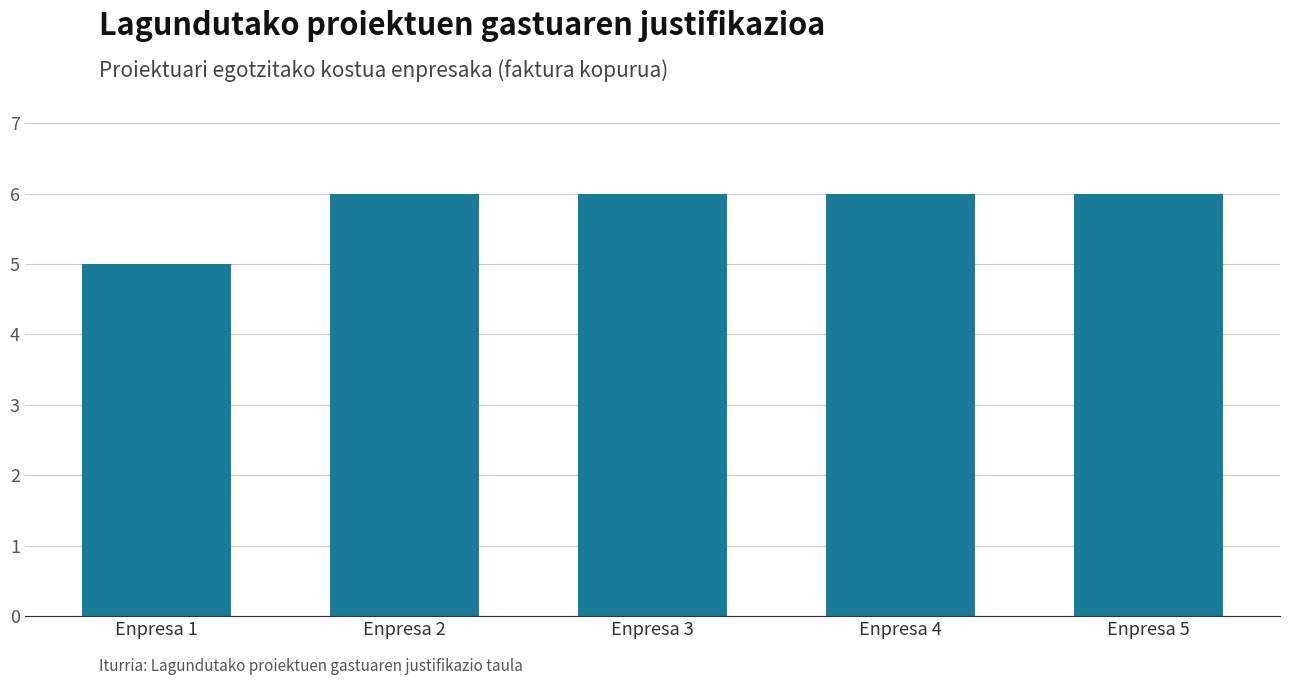

What is the sum of the values at Enpresa 2 and Enpresa 1?

11